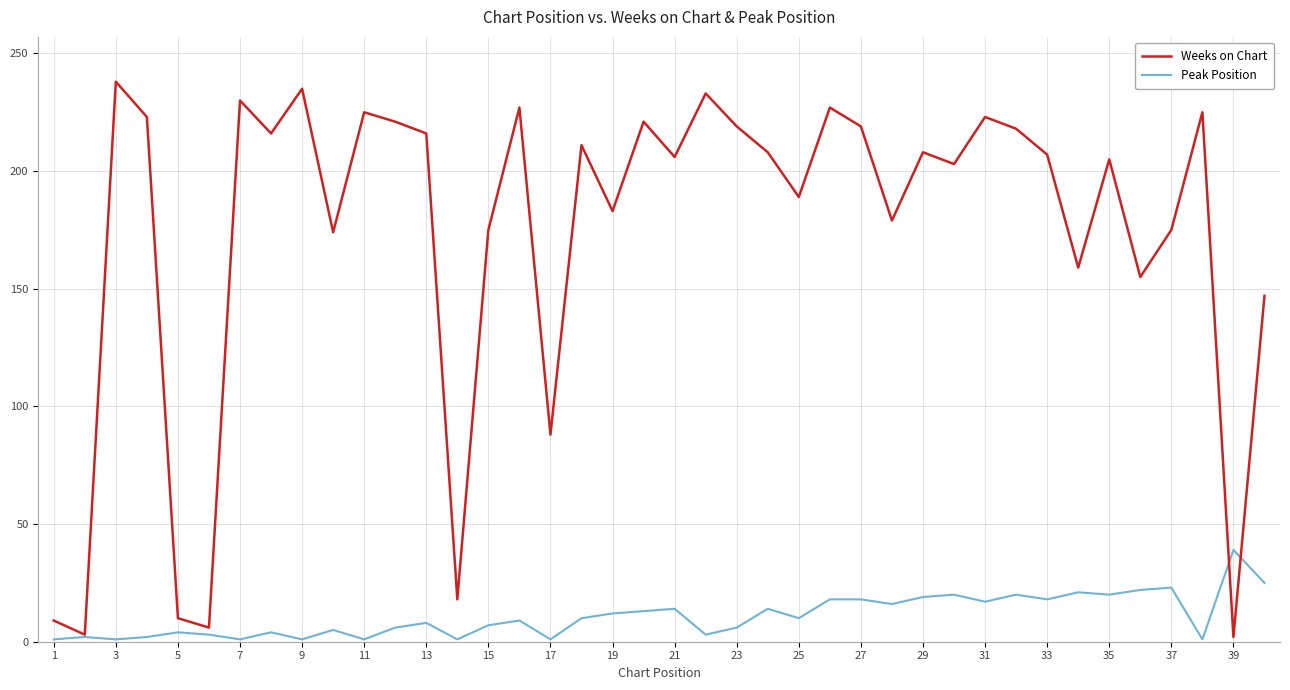

List the series in order of their peak value, highest first.

Weeks on Chart, Peak Position